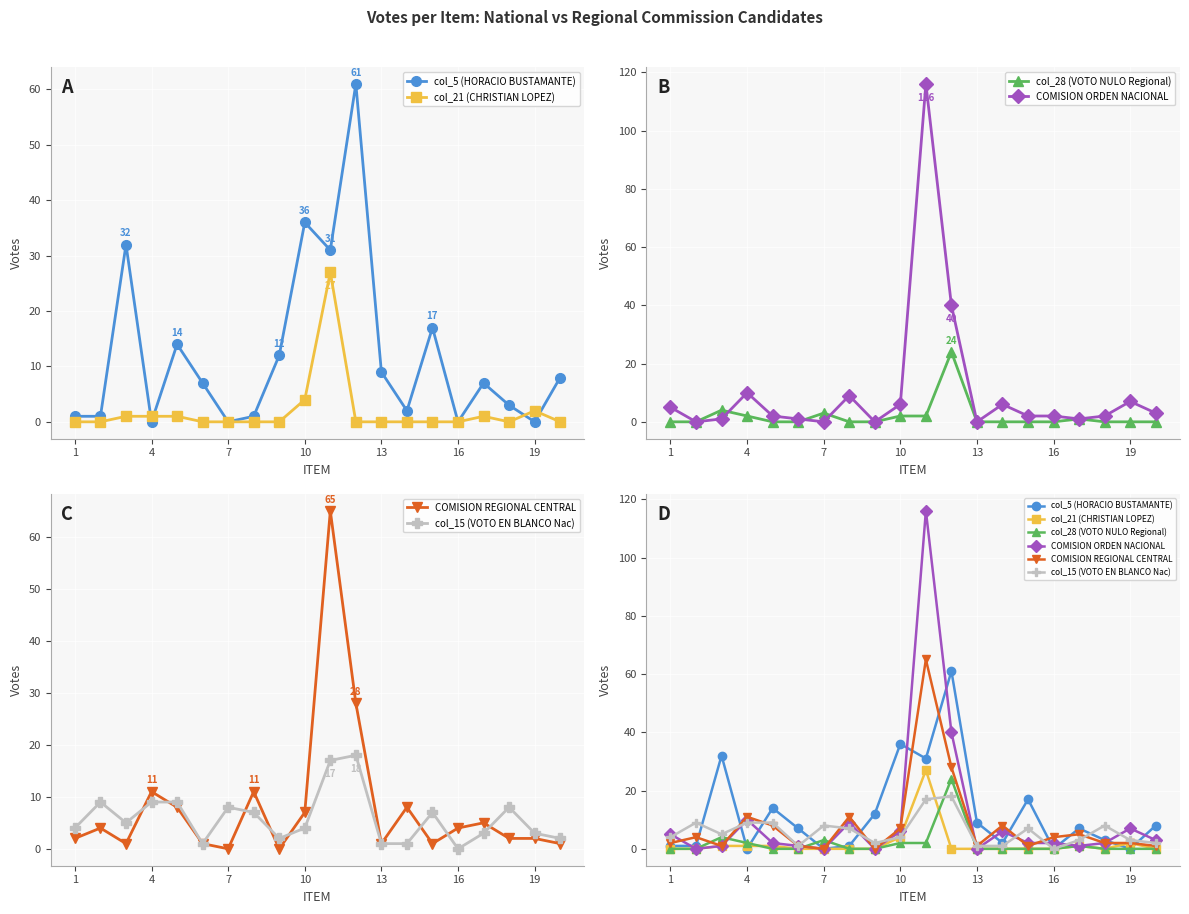

What is the sum of all col_5 (HORACIO BUSTAMANTE) values?

242